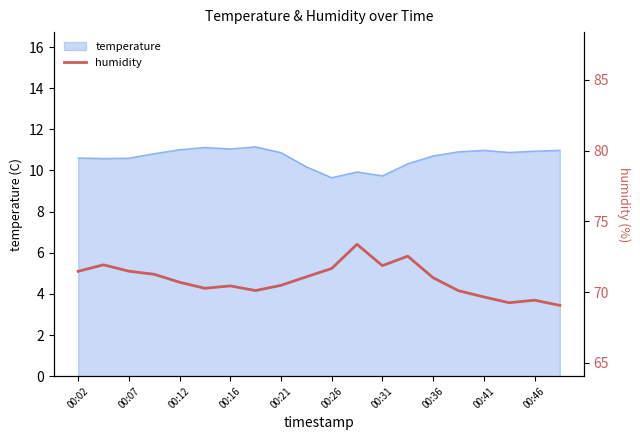

How many lines are shown in the chart?

1